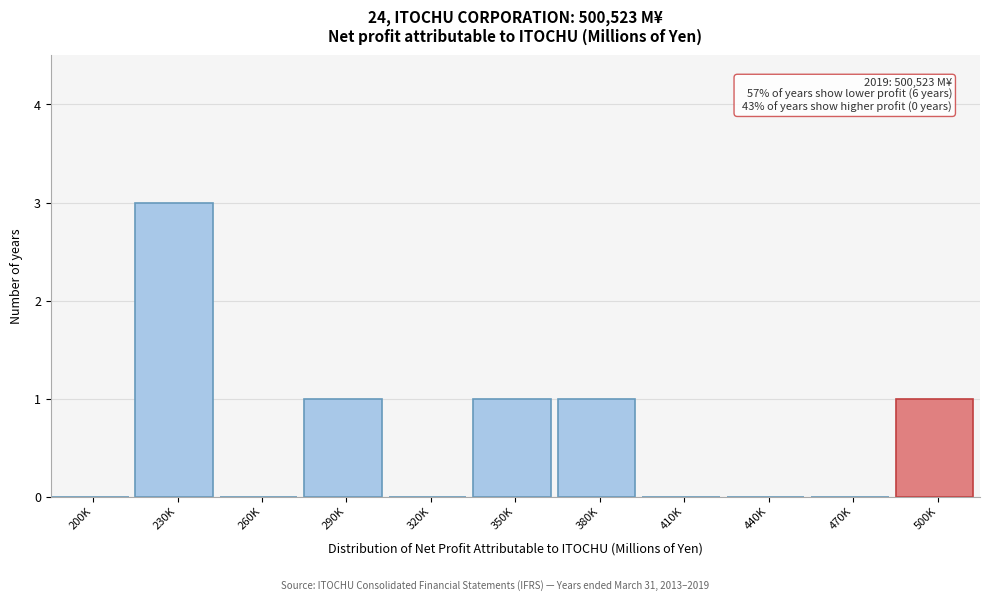

Reading left to right, what are all the values shown in this chart?

200K=0	230K=3	260K=0	290K=1	320K=0	350K=1	380K=1	410K=0	440K=0	470K=0	500K=1